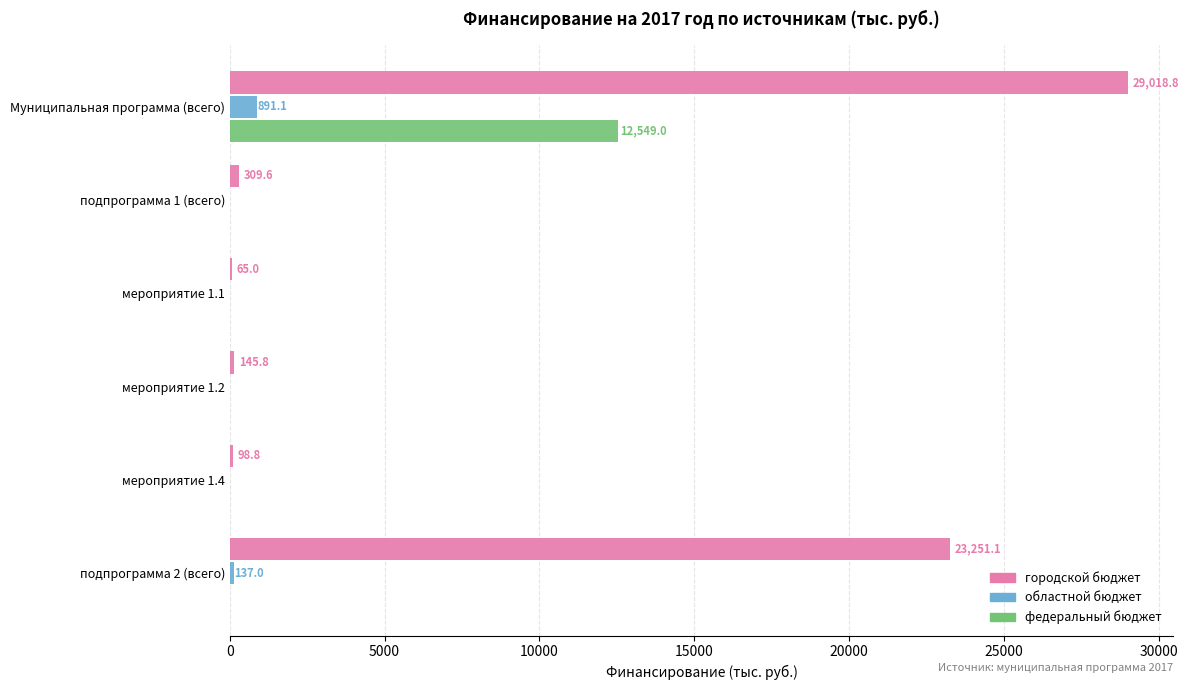

Which series has the largest total across all categories?

городской бюджет